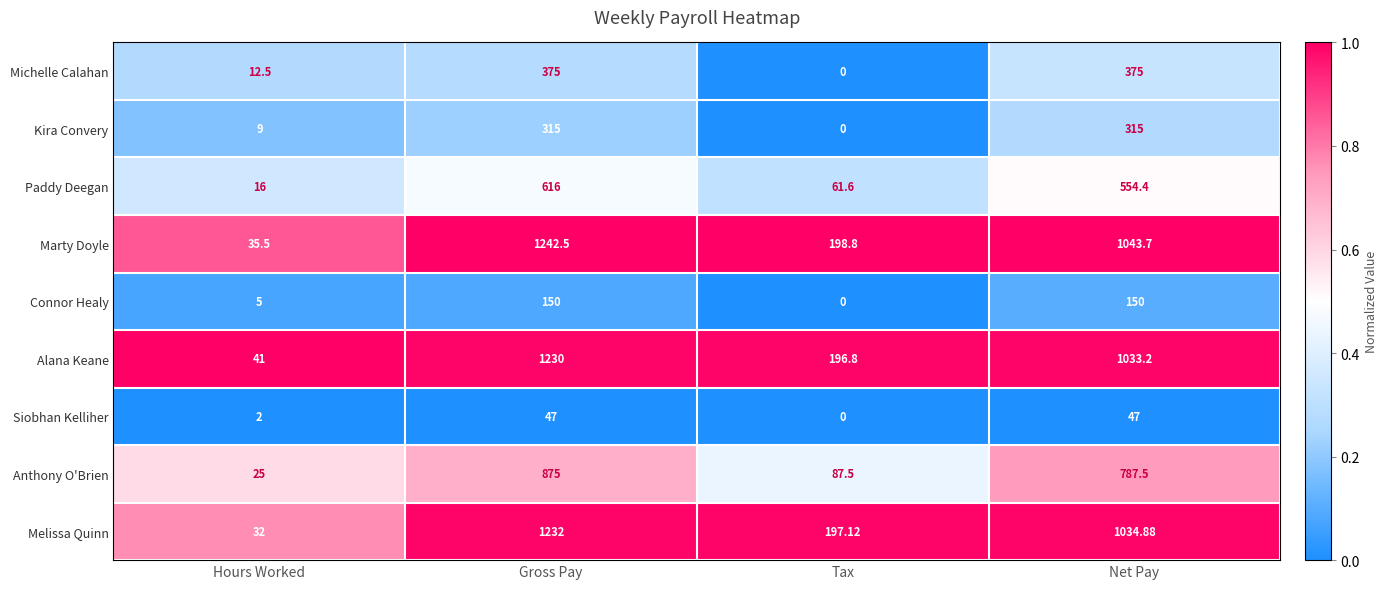

Which series has the largest total across all categories?

Marty Doyle